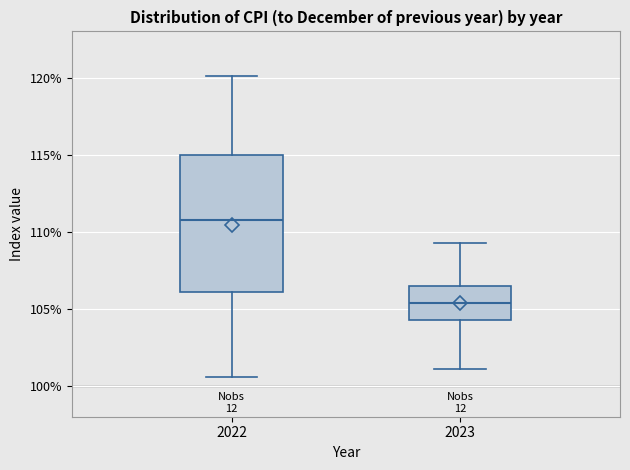

Reading left to right, transcribe this box plot: for each box, give where its median line is, the range the box spans, and where its two whiskers end, as read against the y-axis. The values are not printed on the chart, so give them approximately, as read against the axis.

2022: median 111.0, box 106.0 to 115.0, whiskers 100.5 to 120.0
2023: median 105.5, box 104.5 to 106.5, whiskers 101.0 to 109.5